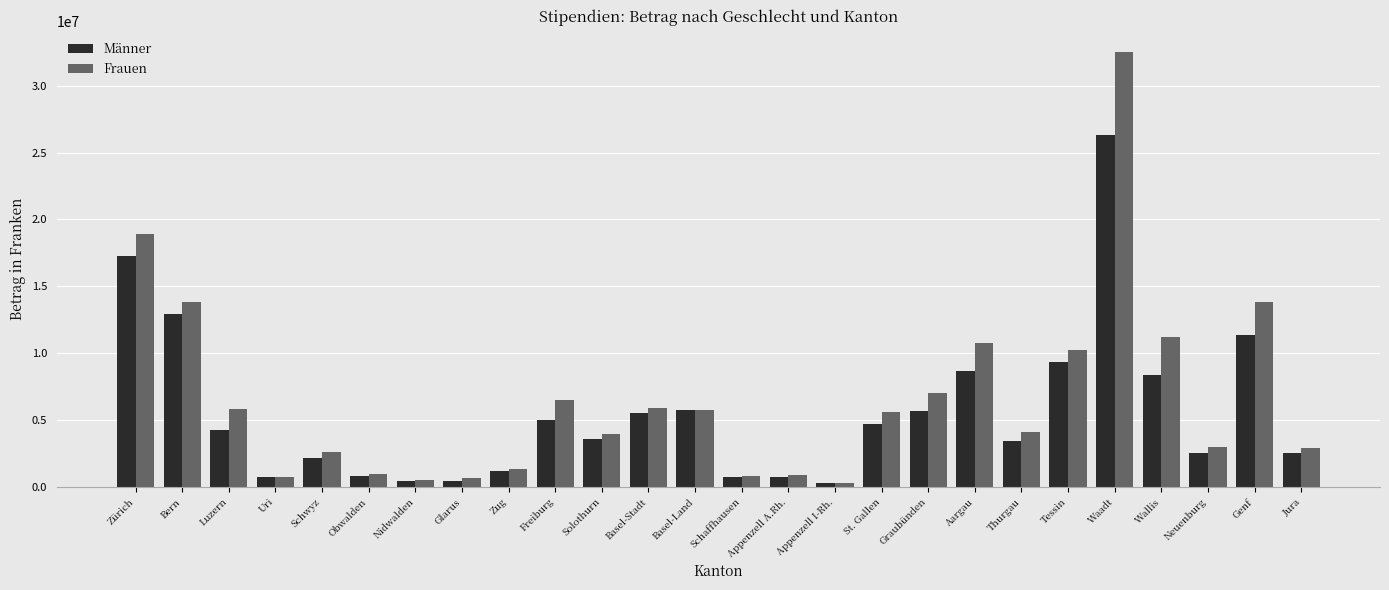

Rank the series by their maximum value, from highest to lowest.

Frauen, Männer